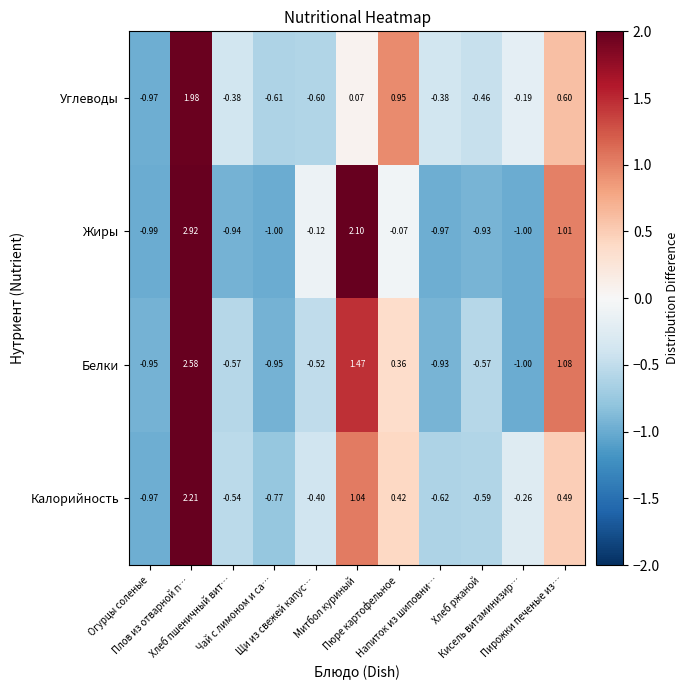

Which series has the widest spread of values?

Жиры